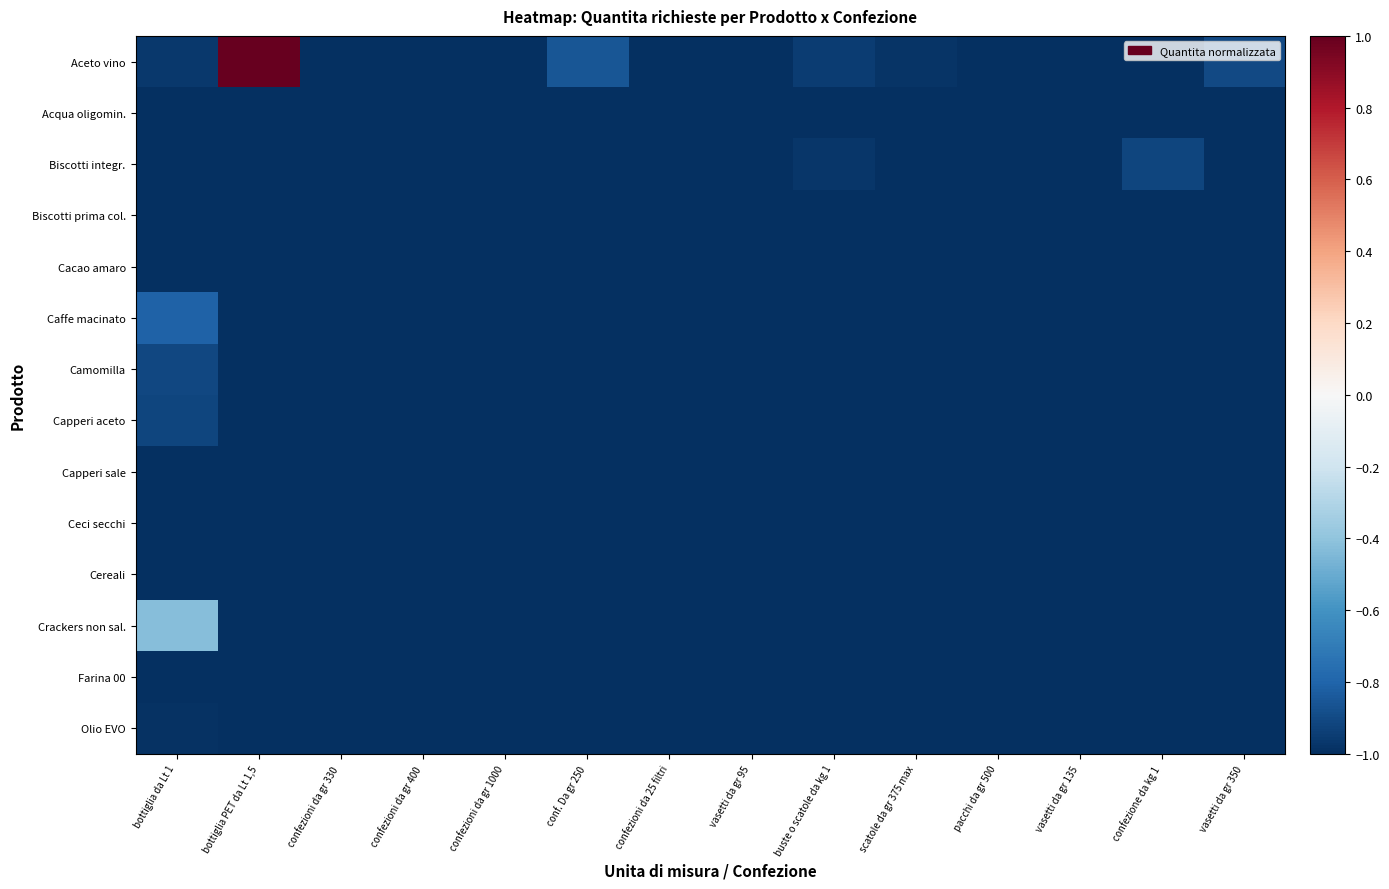

What is the smallest value displayed?

-1.0